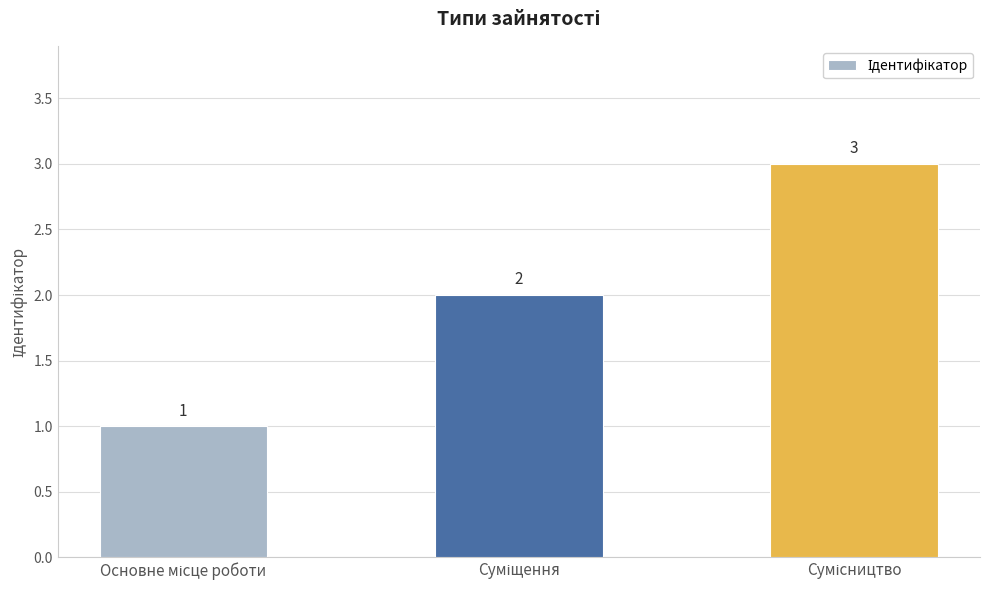

How many bars are there in total?

3